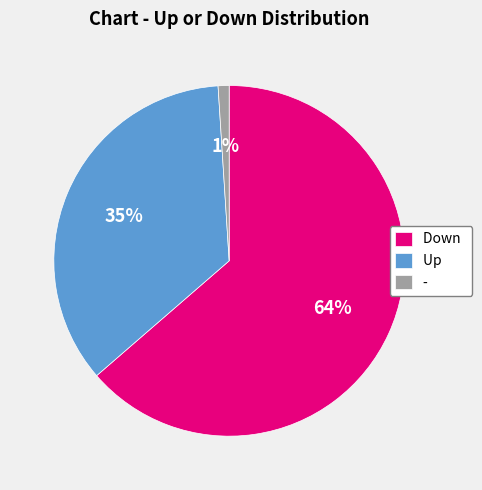

True or false: - accounts for 11% of the total.

False